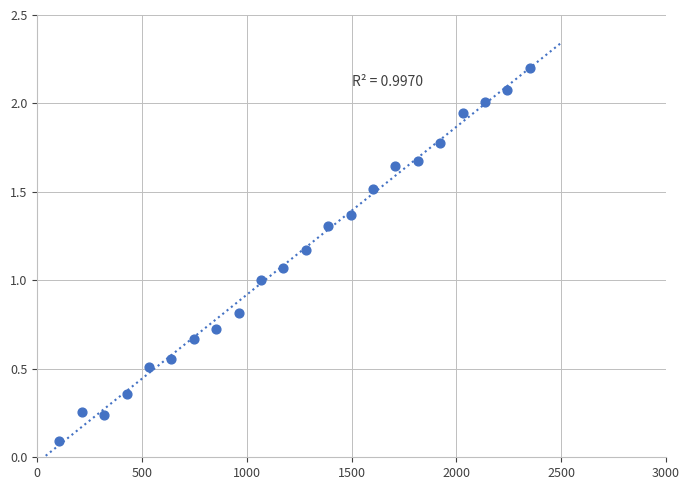

What is the range of Y values (max minus min)?

2.1